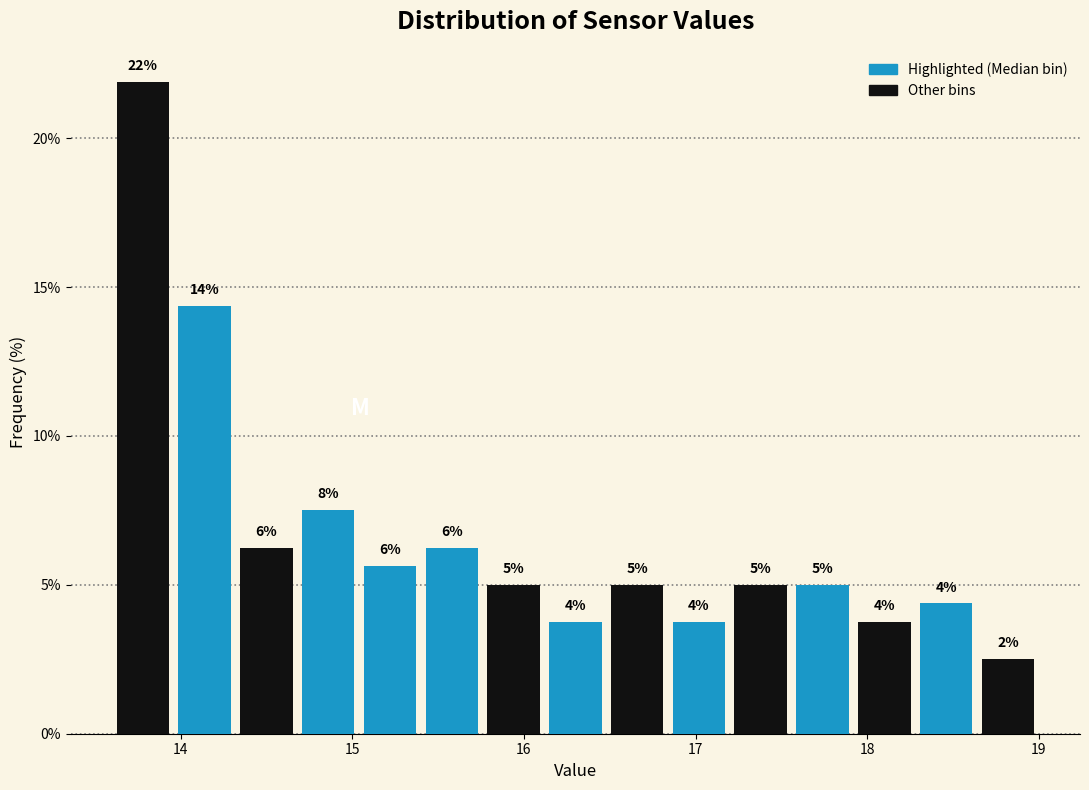

Around what value on the x-axis is the tallest bar? Give the approximate position of its centre, as read against the axis.

13.8